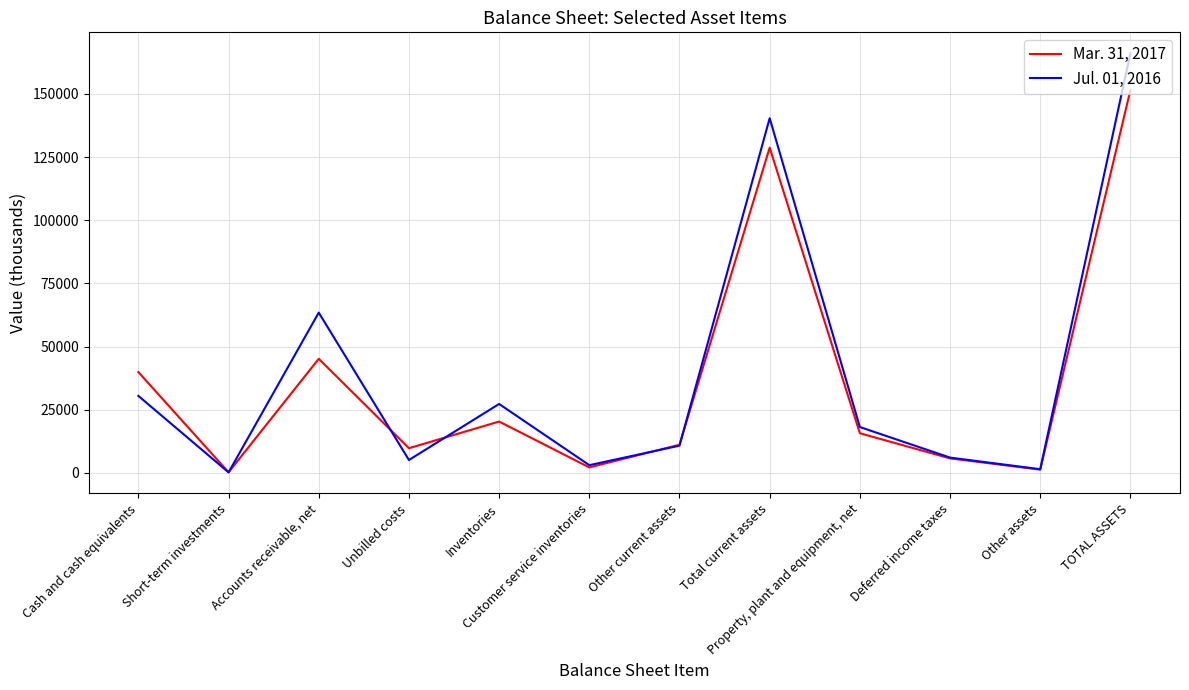

Rank the series by their average value, from lowest to highest.

Mar. 31, 2017, Jul. 01, 2016